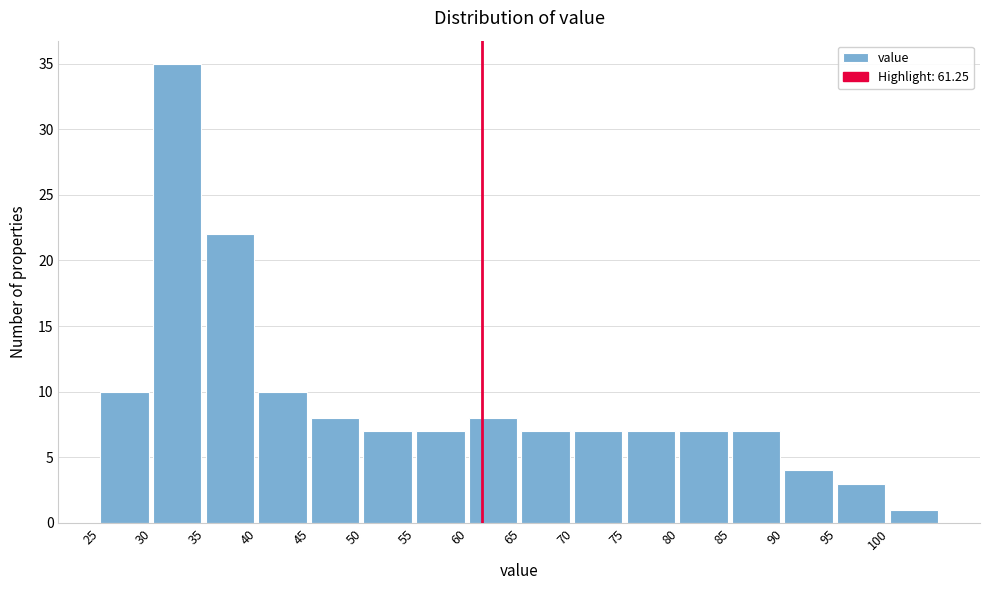

Reading left to right, transcribe this chart: for each bar, give the range it covers on the x-axis and its height. The values are not printed on the chart, so give them approximately, as read against the axis.

25 to 30: 10
30 to 35: 35
35 to 40: 22
40 to 45: 10
45 to 50: 8
50 to 55: 7
55 to 60: 7
60 to 65: 8
65 to 70: 7
70 to 75: 7
75 to 80: 7
80 to 85: 7
85 to 90: 7
90 to 95: 4
95 to 100: 3
100 to 105: 1